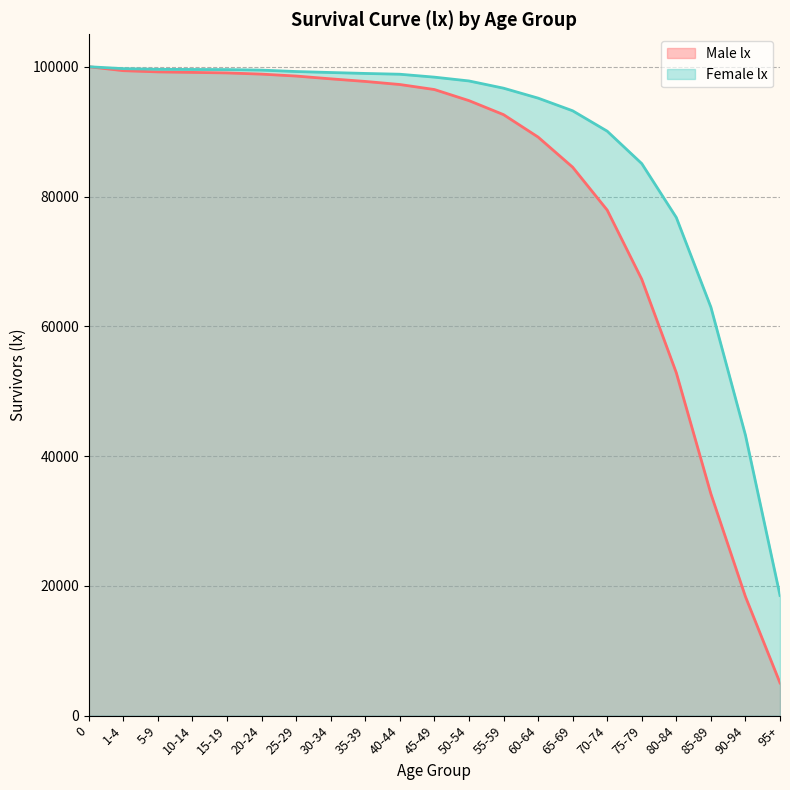

What position from the left is 1-4?

2